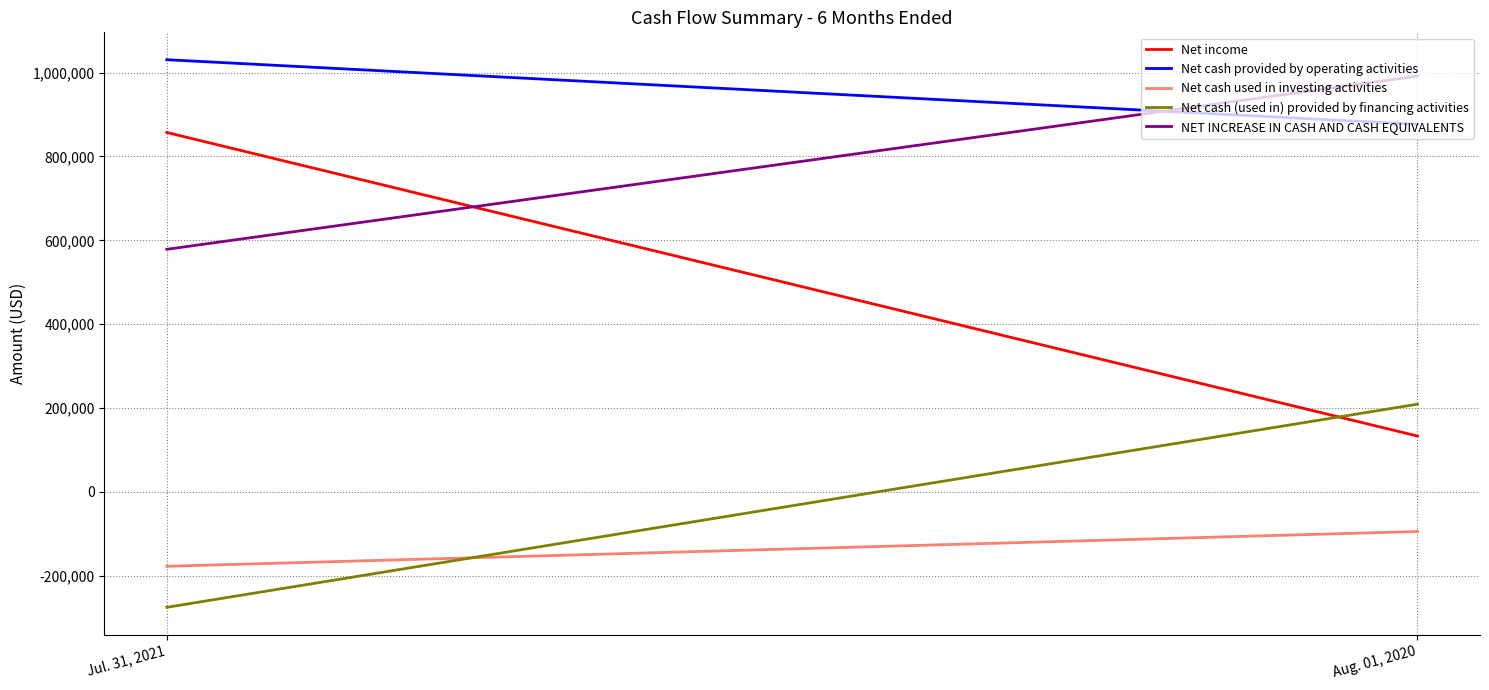

What is the label of the 1st point from the right?

Aug. 01, 2020